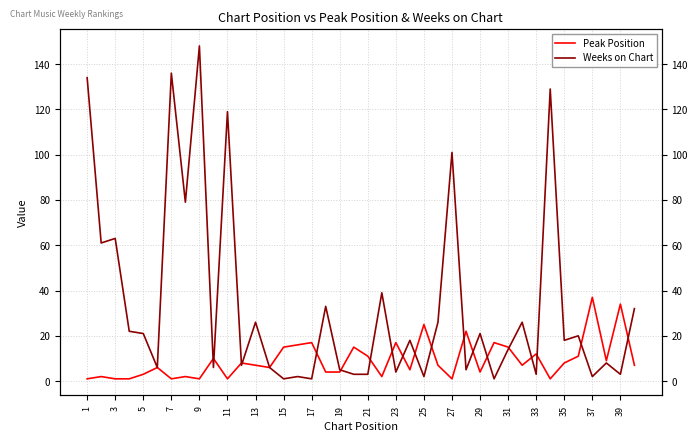

How many interior local valleys does the Weeks on Chart series have?

15